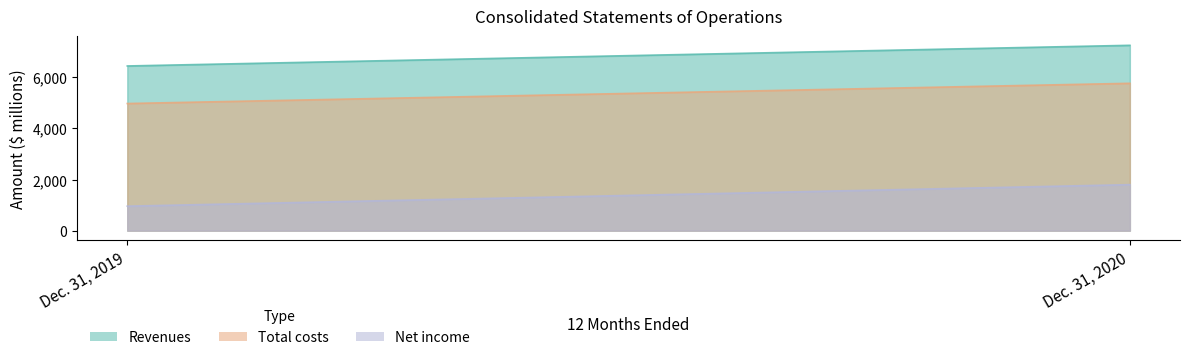

Does the chart display data point markers on the line(s)?

No